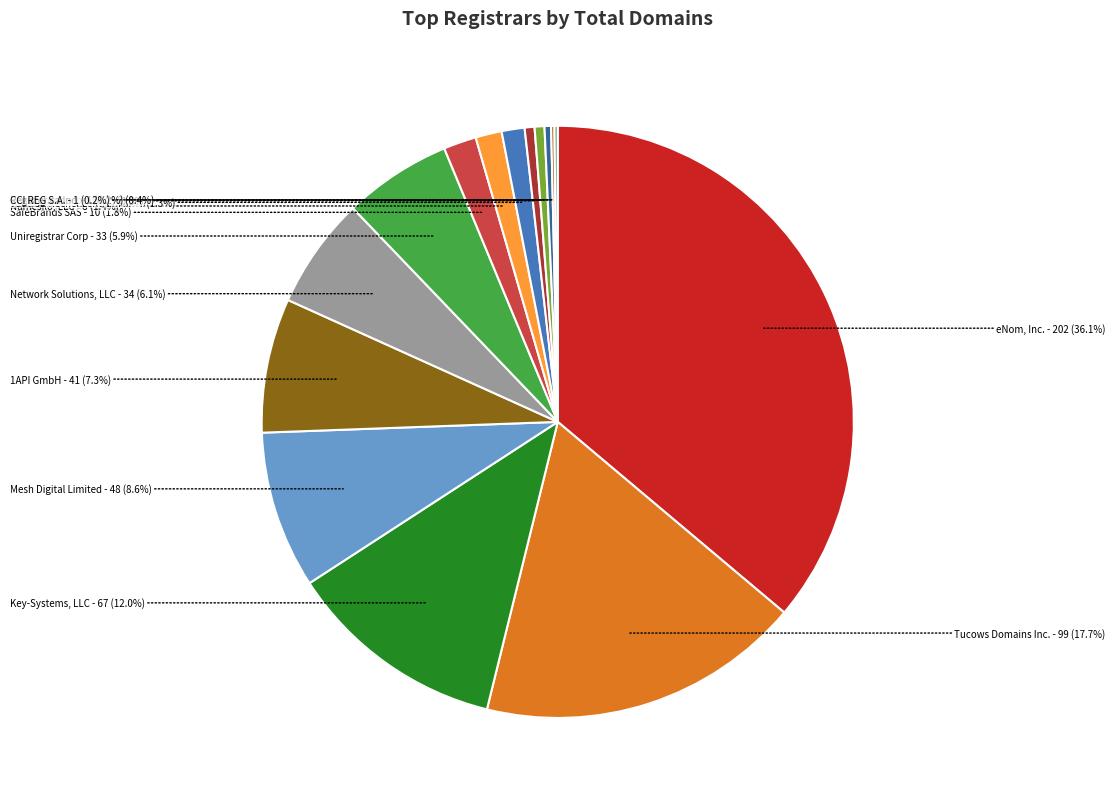

Is there any slice that represents more than half of the pie?

No